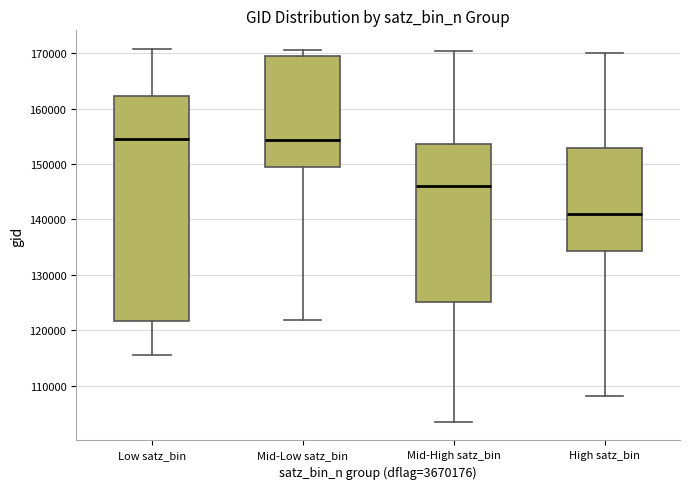

Comparing the boxes themselves (not the whiskers), which one is the tallest?

Low satz_bin